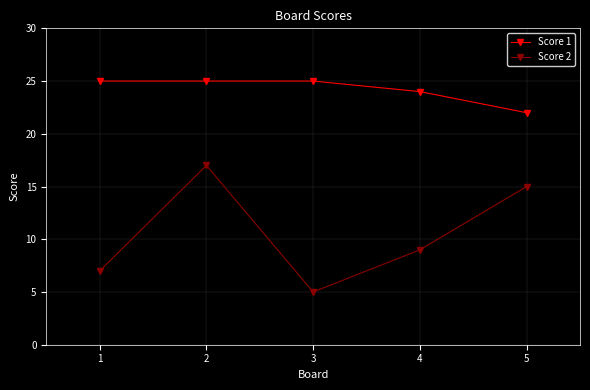

Reading left to right, transcribe all the data shown in this chart.

Score 1: 1=25	2=25	3=25	4=24	5=22
Score 2: 1=7	2=17	3=5	4=9	5=15